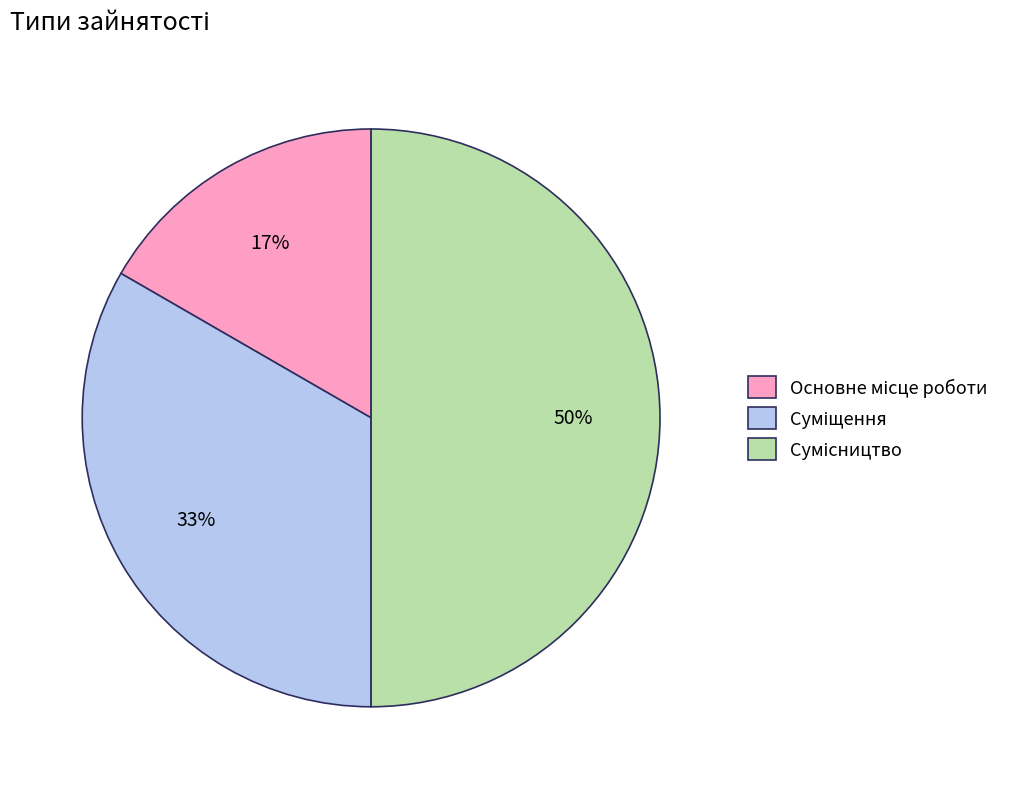

To the nearest percent, what is the average slice percentage?

33%